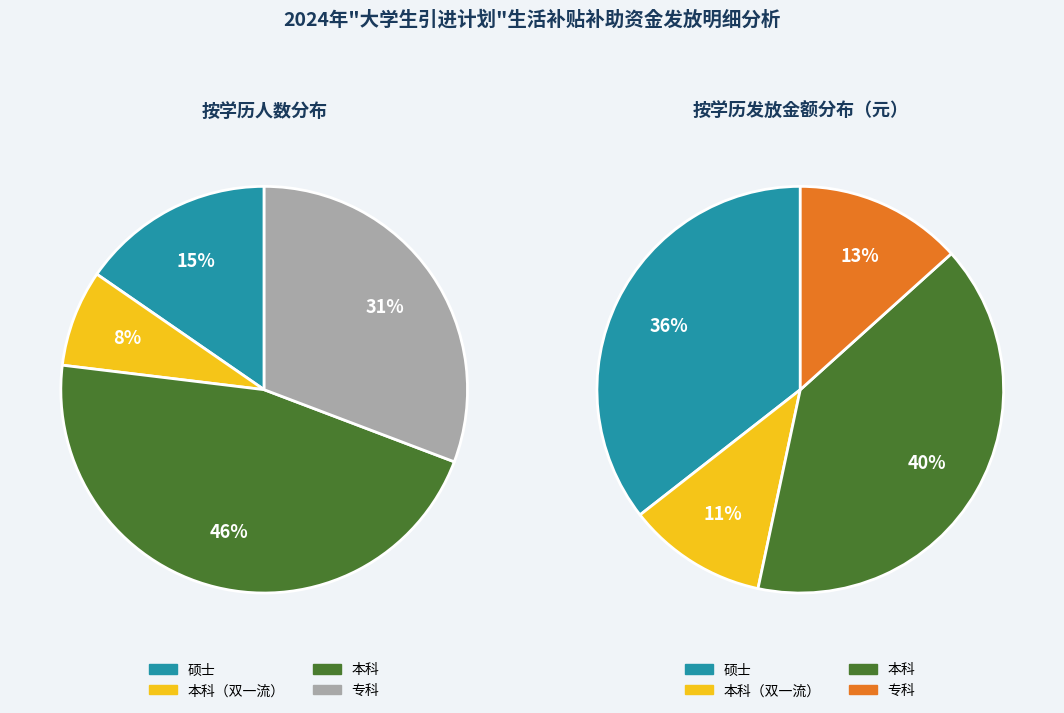

What portion of the pie excludes 本科?

53.8%